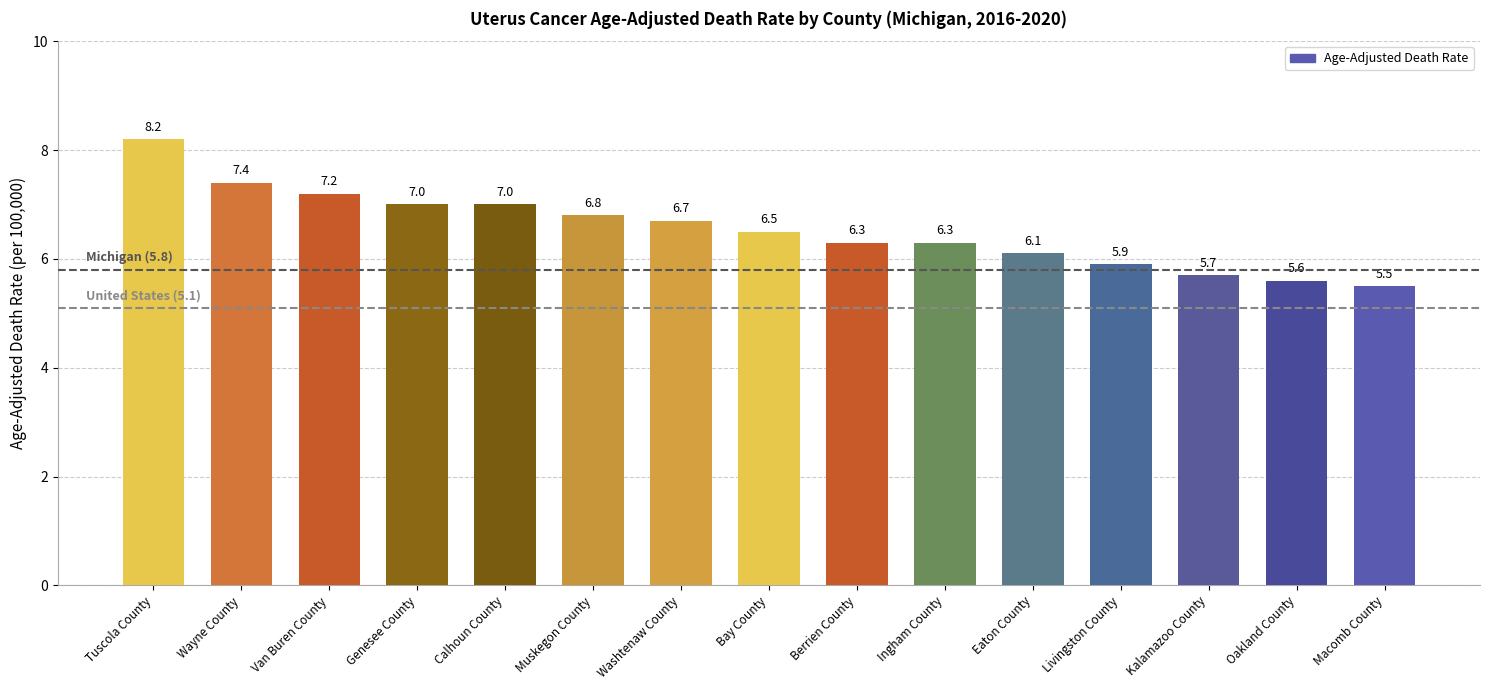

What position from the right is Tuscola County?

15